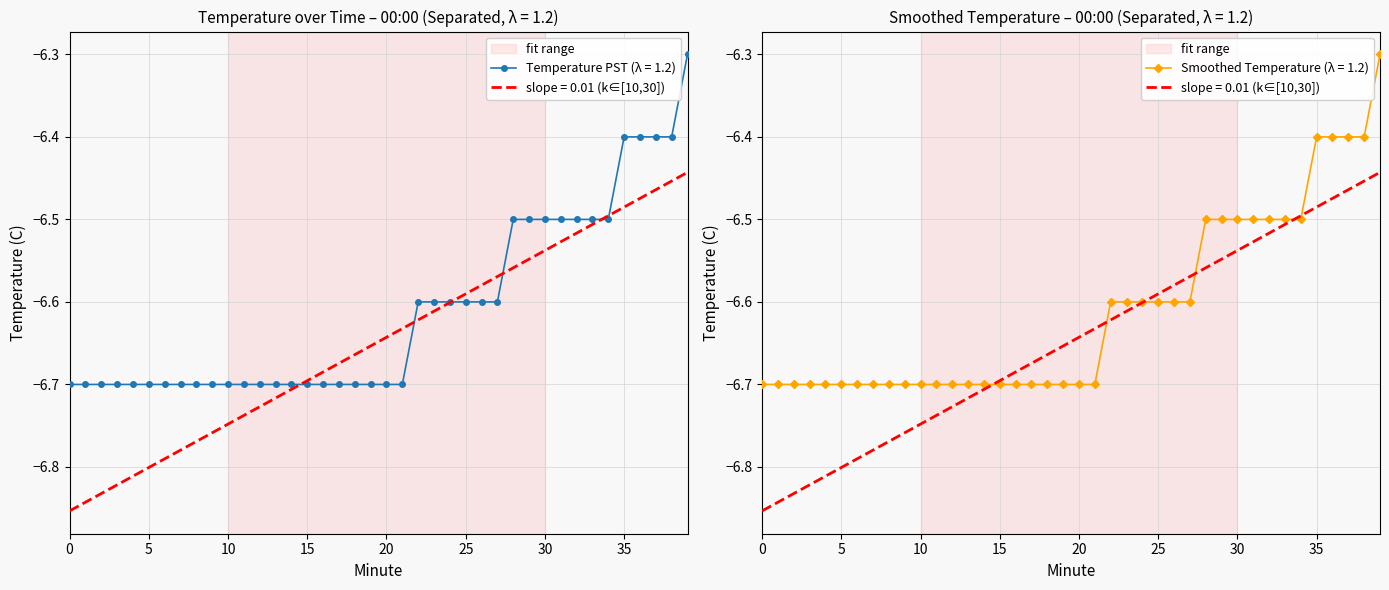

List the labels in order of value, smallest first.

0, 1, 2, 3, 4, 5, 6, 7, 8, 9, 10, 11, 12, 13, 14, 15, 16, 17, 18, 19, 20, 21, 22, 23, 24, 25, 26, 27, 28, 29, 30, 31, 32, 33, 34, 35, 36, 37, 38, 39